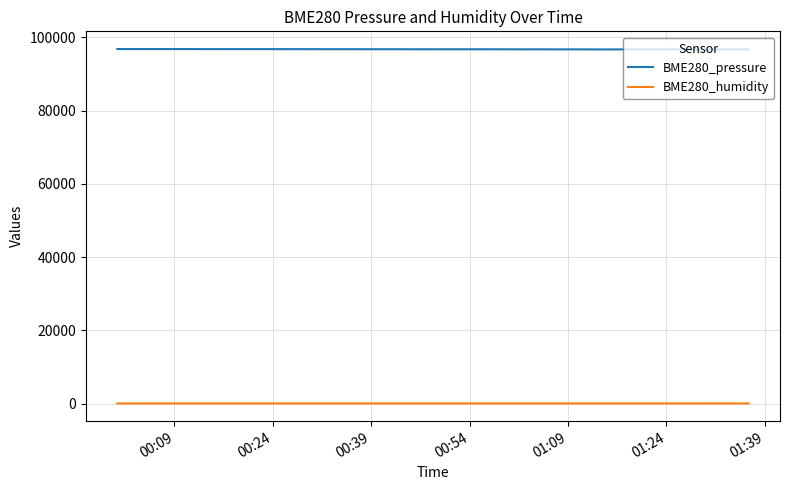

Which series has the largest total across all categories?

BME280_pressure